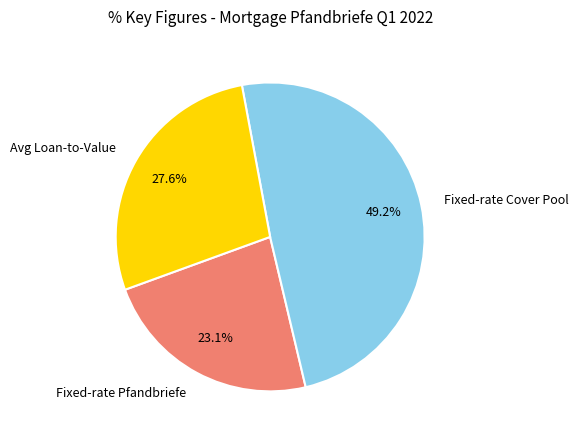

Do Fixed-rate Pfandbriefe and Avg Loan-to-Value together represent more than half of the pie?

Yes